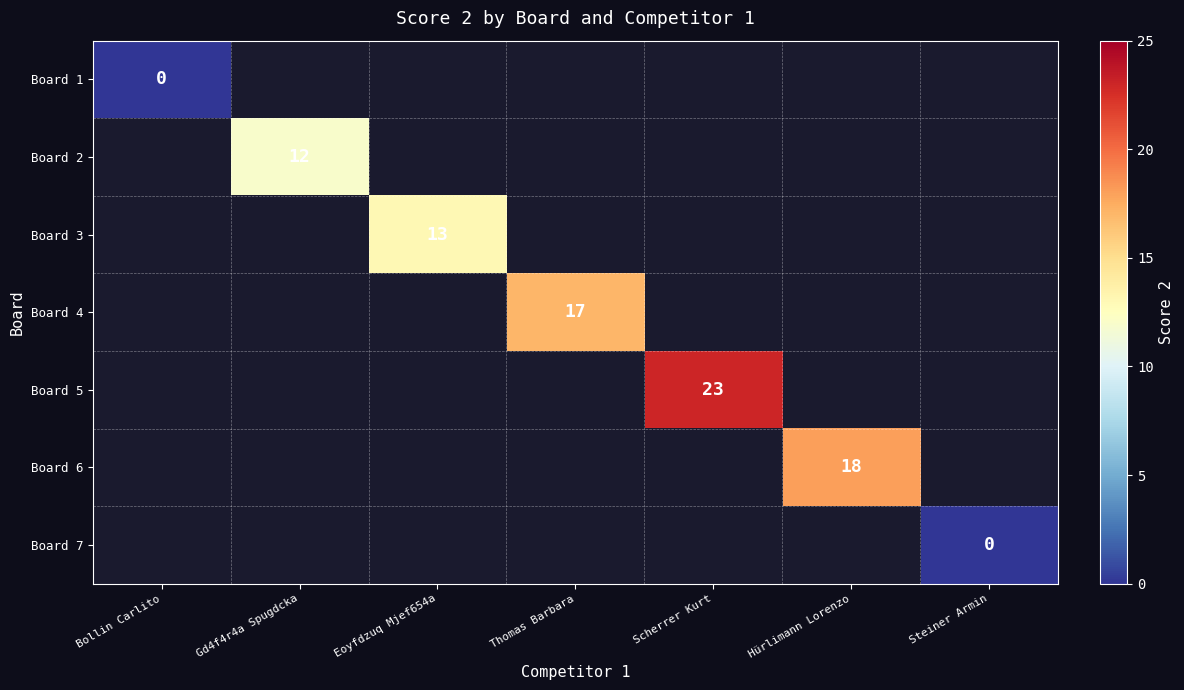

True or false: Board 5 has a value of 23.0 at Scherrer Kurt.

True